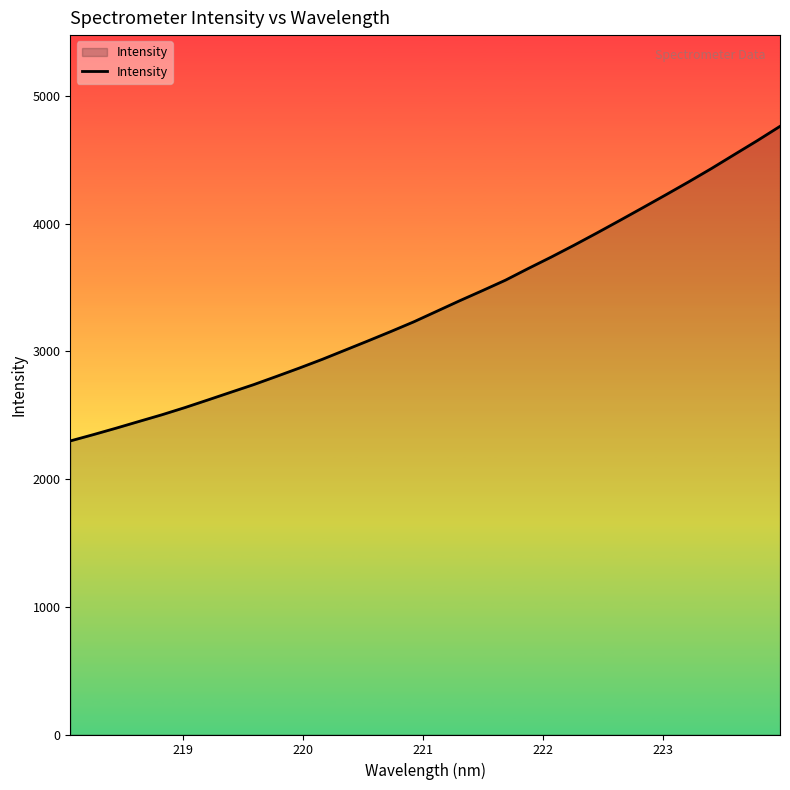

What is the smallest value displayed?

2298.1